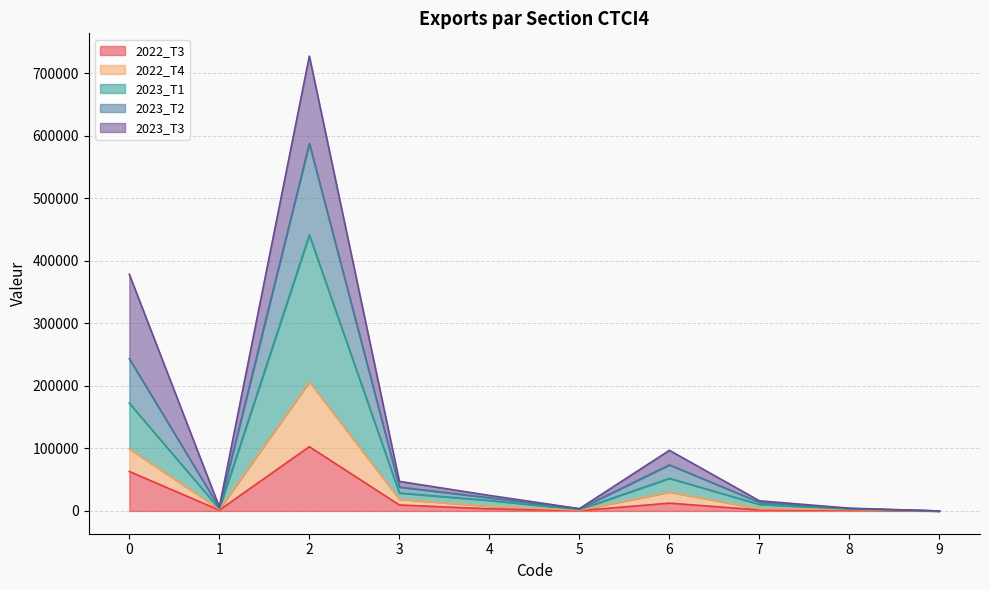

How many data points in 2022_T3 are less than 3433?

5